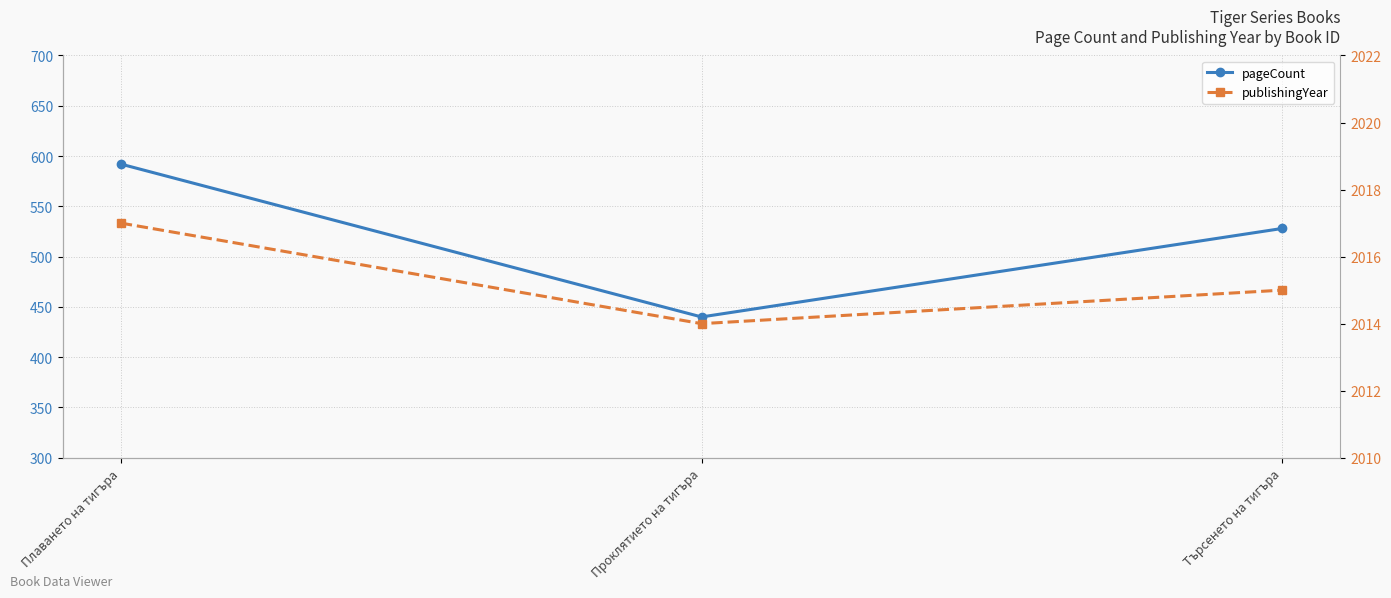

What is the difference between the maximum and minimum values in the pageCount series?

152